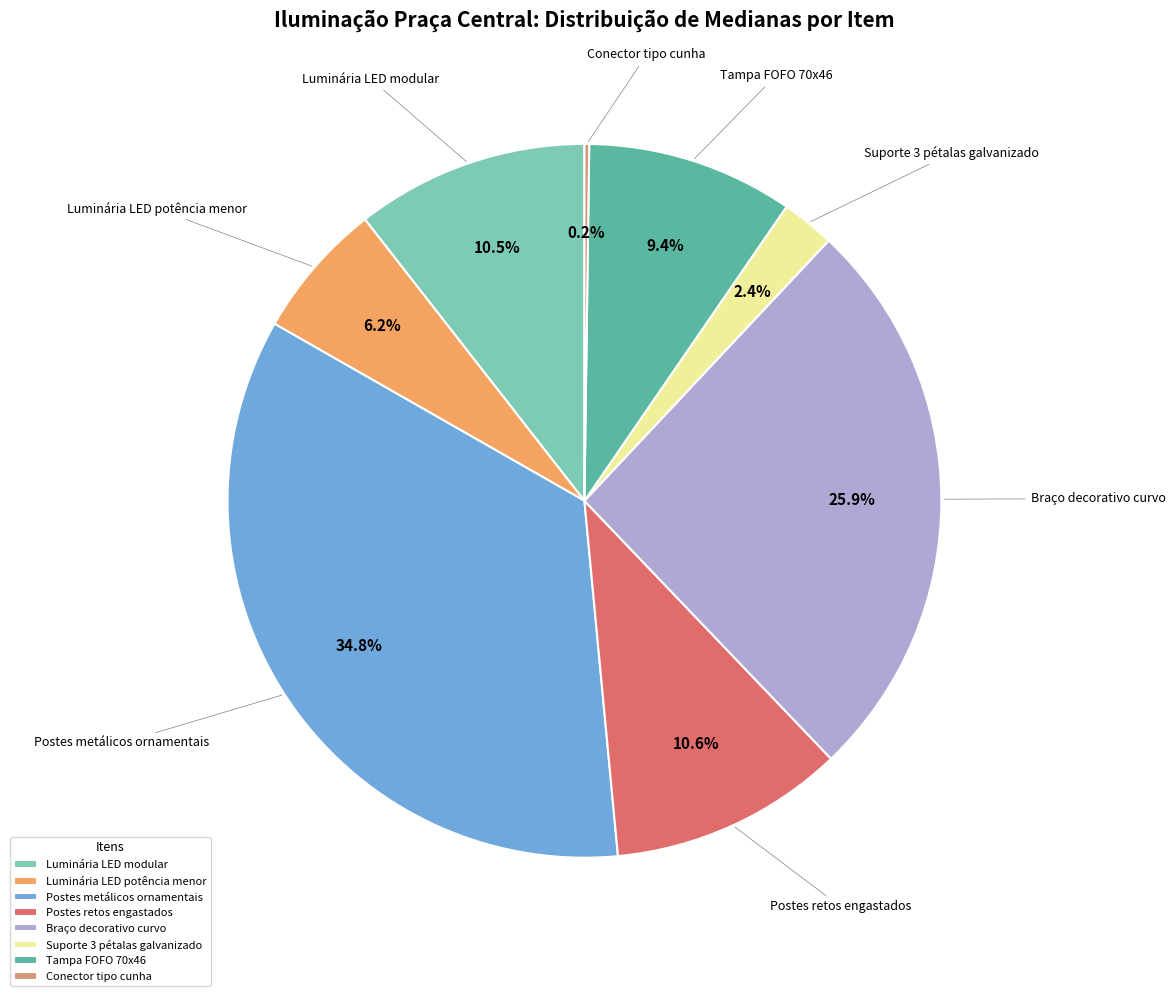

Does Postes metálicos ornamentais account for over 50% of the chart?

No